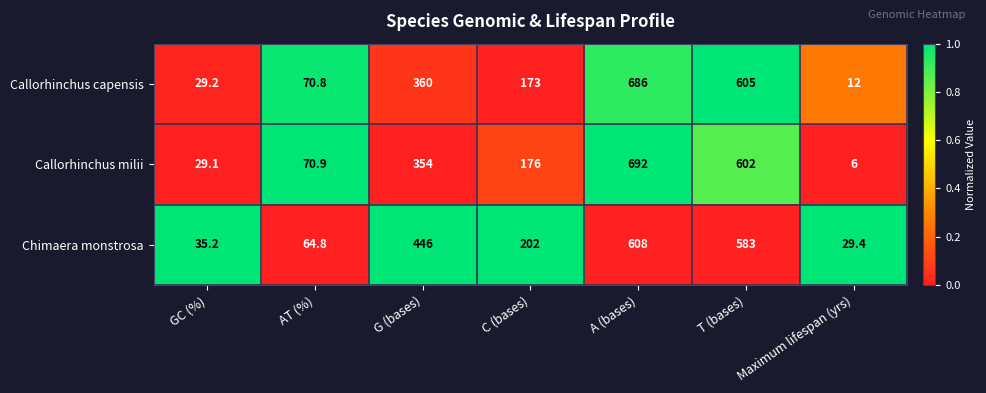

What is the difference between the highest and lowest values at T (bases)?

22.0